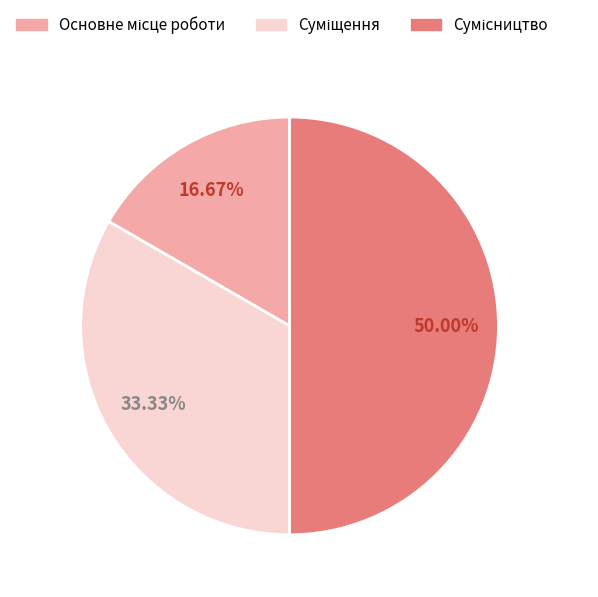

Count the number of slices in the pie.

3